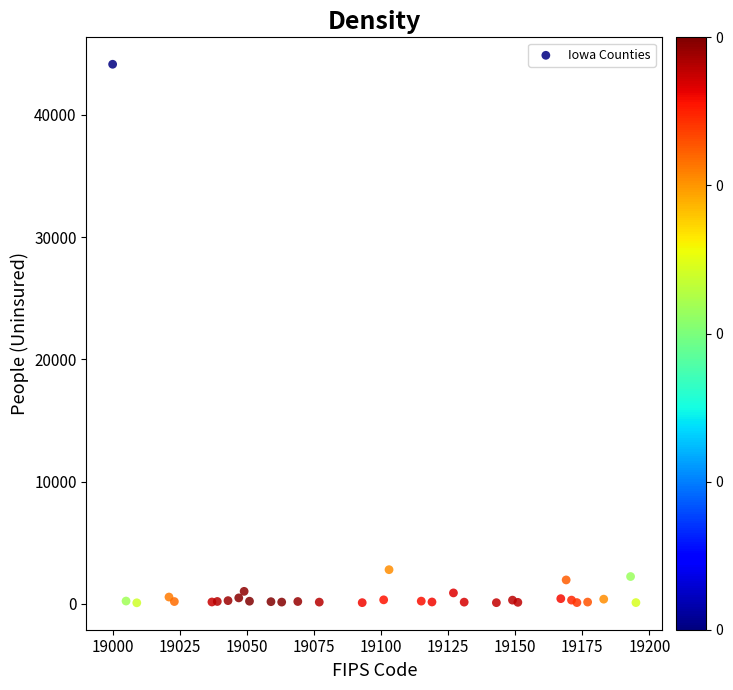

What Y value in the scatter plot is closest to 22115?

2792